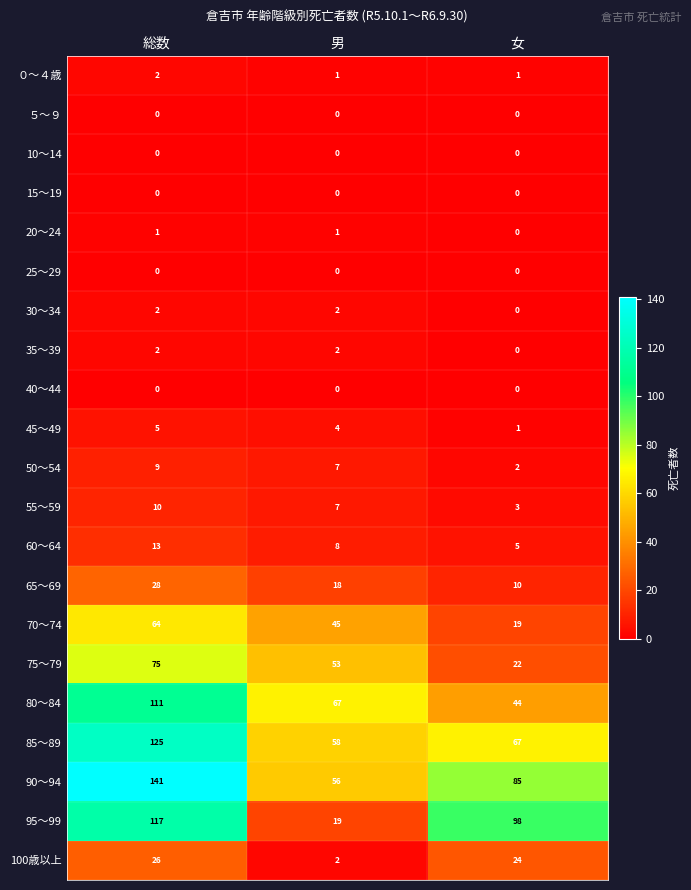

What is the spread (max minus min) of values at 女?

98